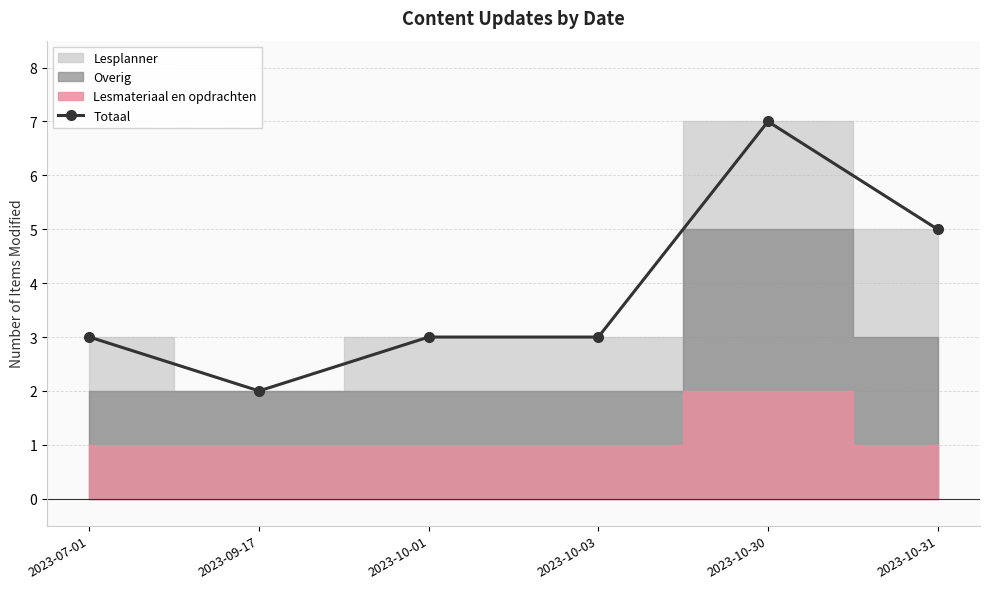

Rank the categories by value from highest to lowest.

2023-10-30, 2023-10-31, 2023-07-01, 2023-10-01, 2023-10-03, 2023-09-17